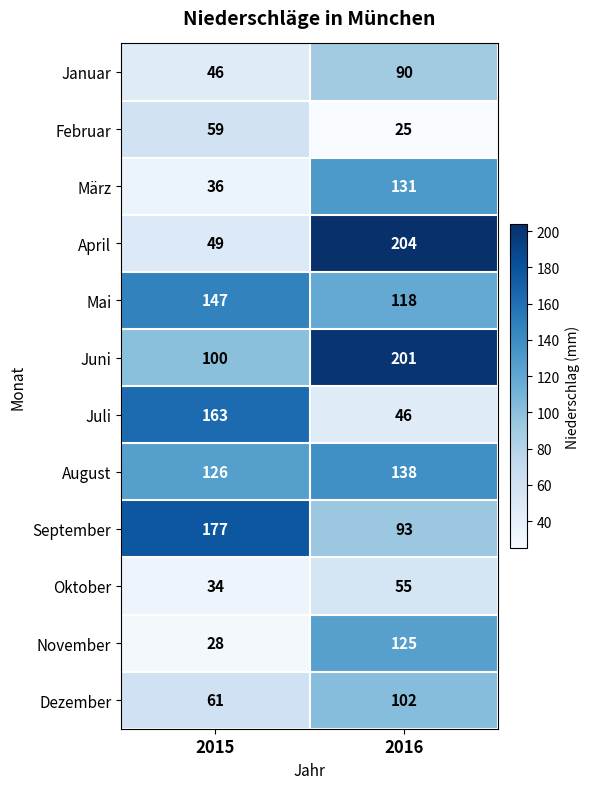

Where is April nearest to the value 126?

2015